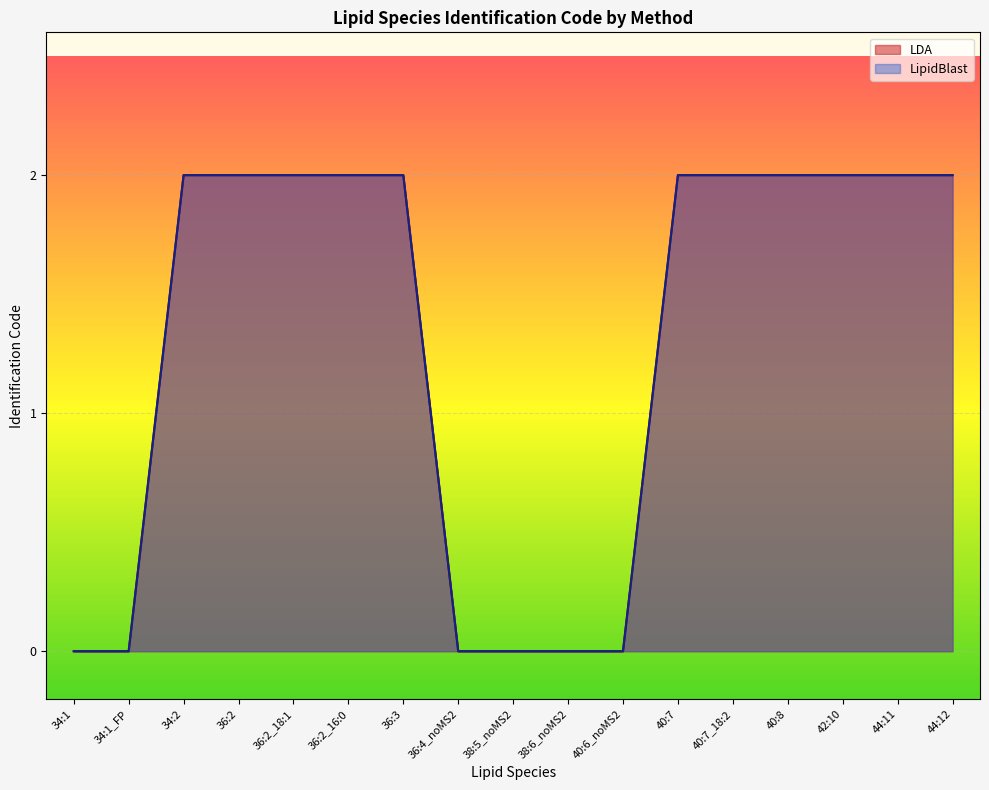

What is the greatest value displayed?

2